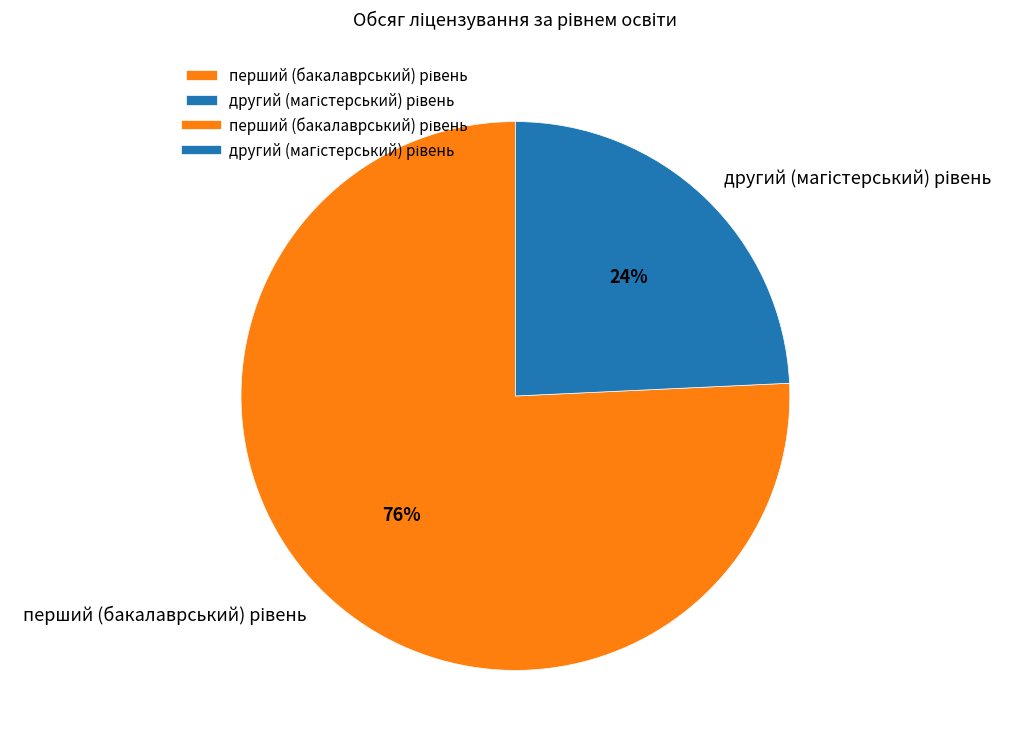

Is there a majority slice in this chart?

Yes